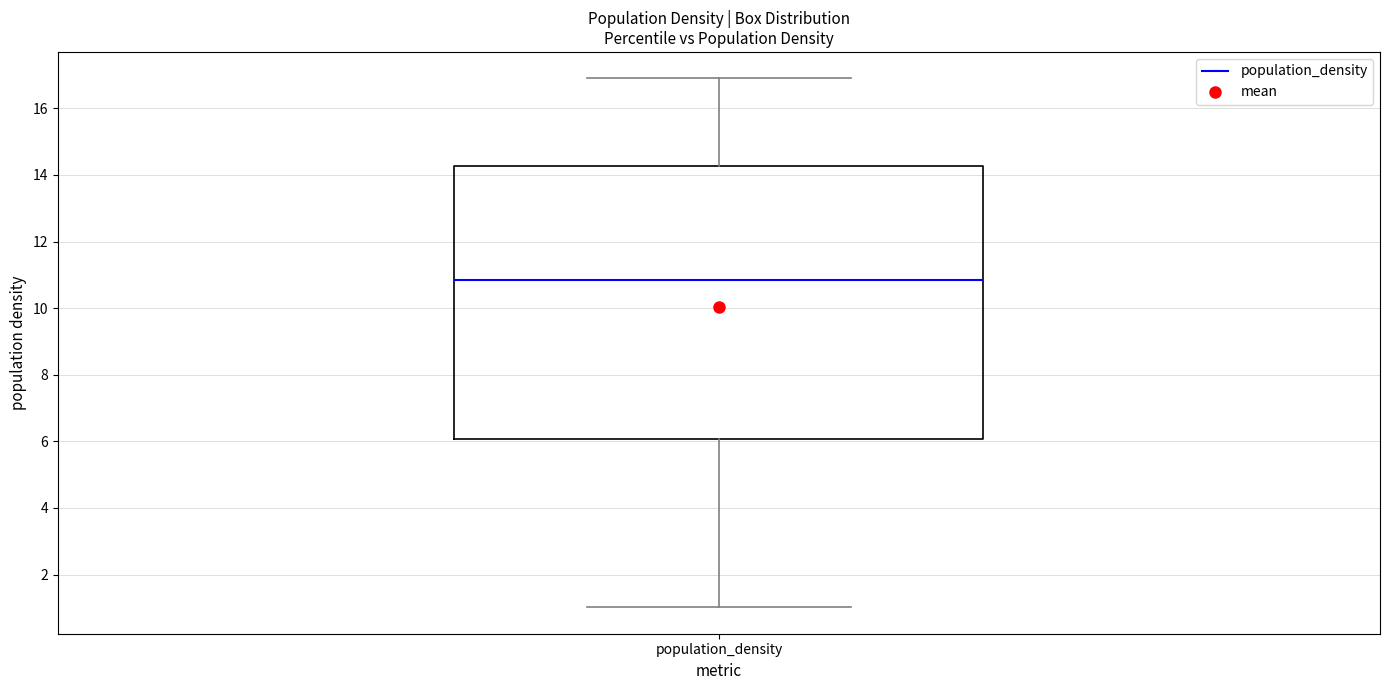

Read this box plot against the y-axis: the position of the median line, the range covered by the box, and the ends of both whiskers. The values are not printed on the chart, so give them approximately, as read against the axis.

median 10.8, box 6.0 to 14.2, whiskers 1.0 to 17.0